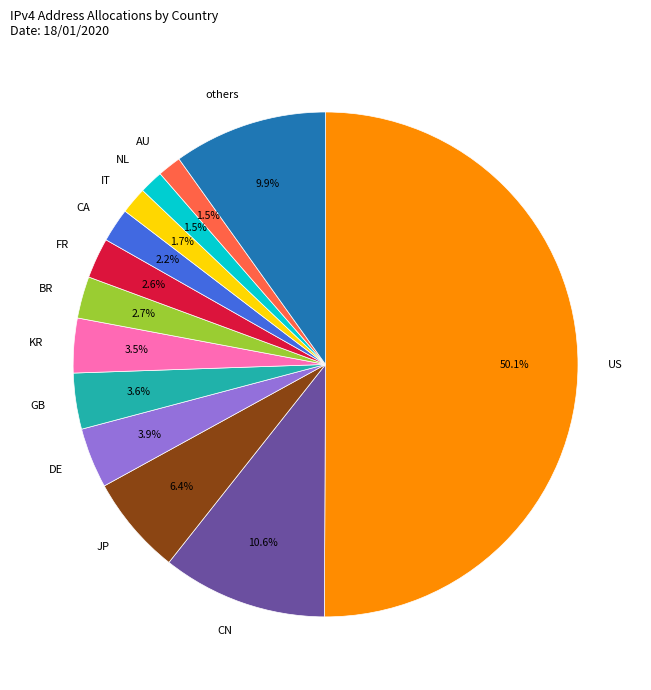

What is the largest slice in the pie chart?

US